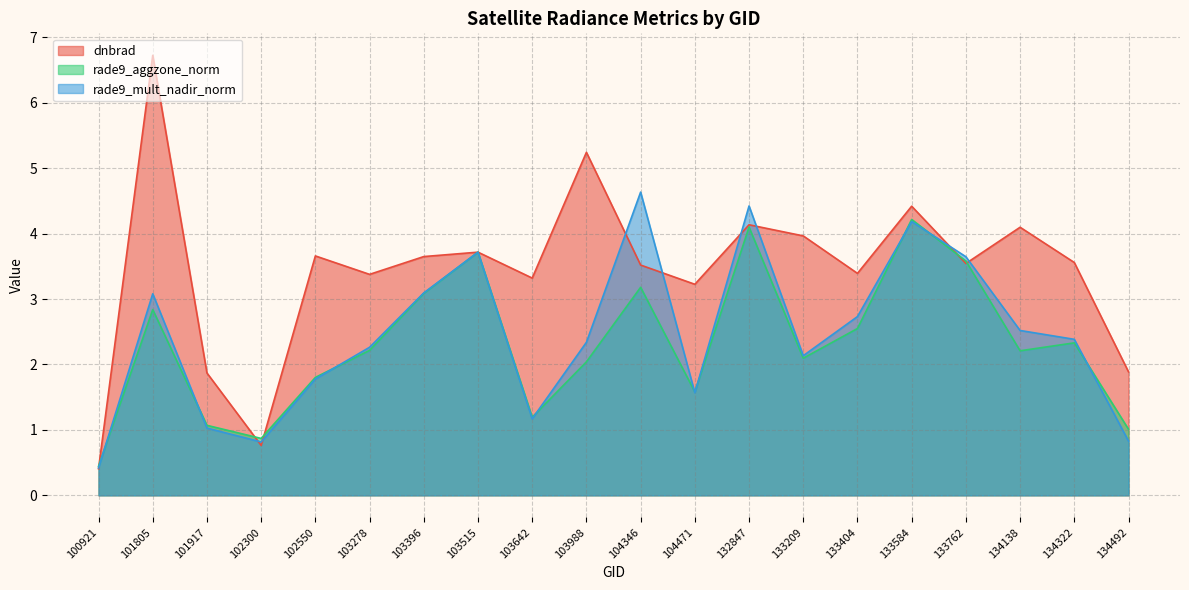

At which category does rade9_mult_nadir_norm reach its first local peak?

101805